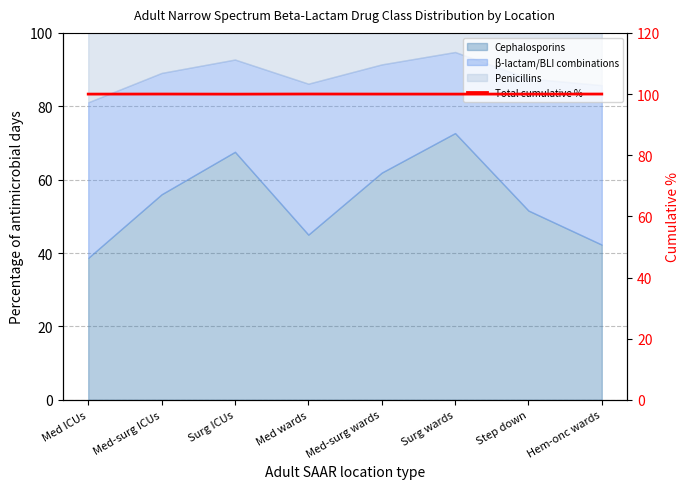

Which has a higher value, Hem-onc wards or Med-surg ICUs?

Med-surg ICUs